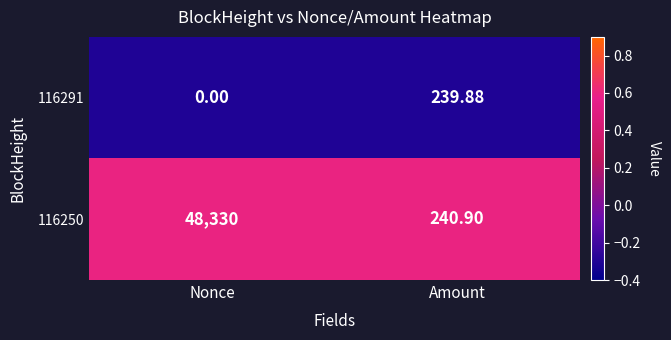

Rank the series by their average value, from lowest to highest.

116291, 116250